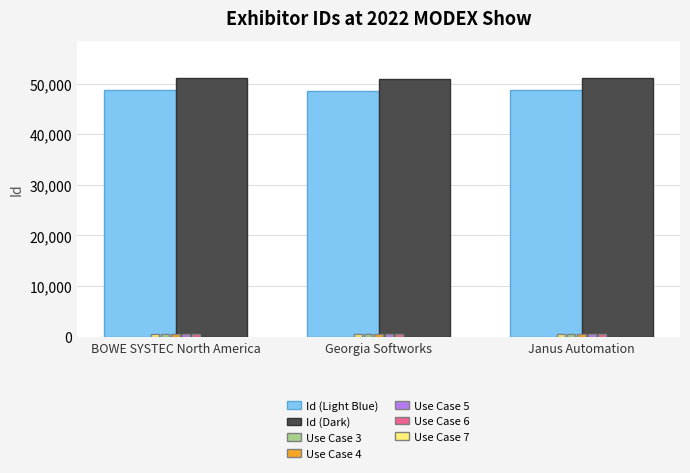

What is the maximum value for Id (Dark)?

51164.4